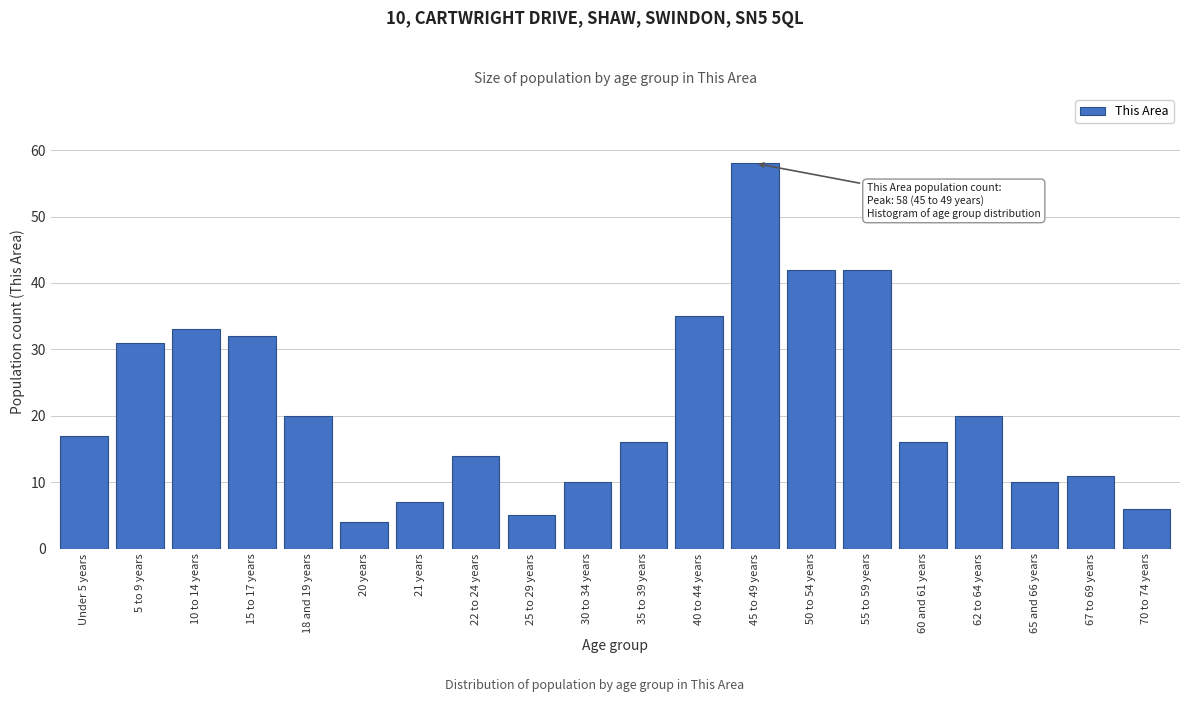

Reading left to right, extract all data points from this chart.

17	31	33	32	20	4	7	14	5	10	16	35	58	42	42	16	20	10	11	6